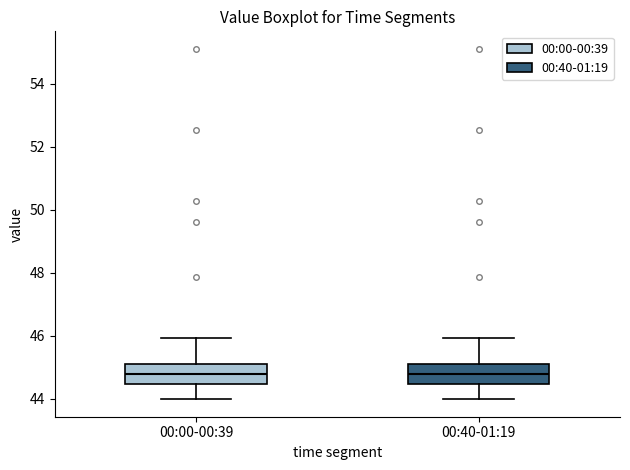

Where does the upper whisker of the box for 00:00-00:39 end on the y-axis? The values are not printed on the chart, so give them approximately, as read against the axis.

46.0